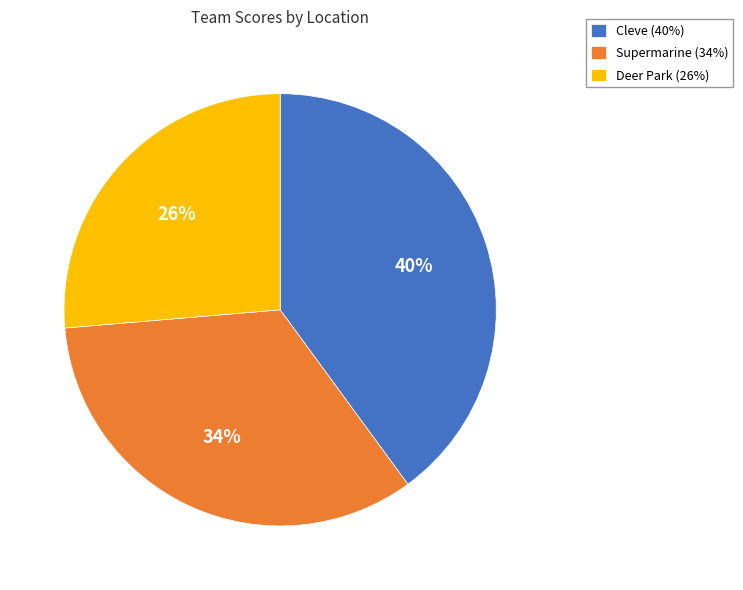

To the nearest percent, what is the average slice percentage?

33%